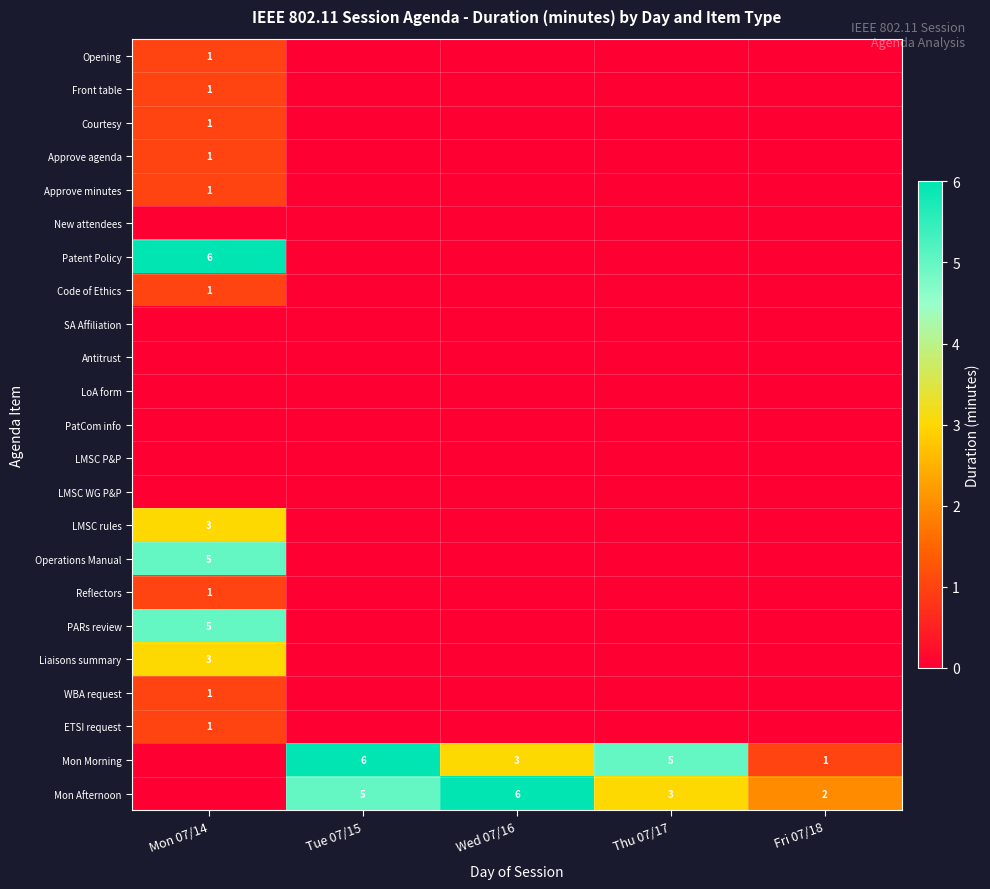

The Mon Afternoon series shows 6 at Wed 07/16. True or false?

True